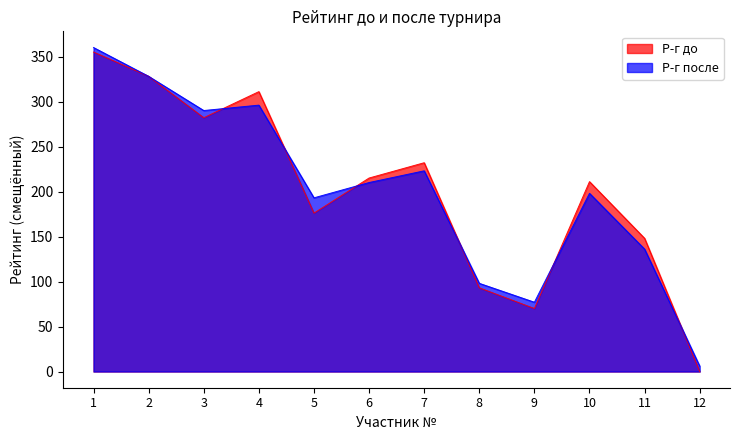

Reading right to left, extract all data points from this chart.

Р-г до: 12=0	11=148	10=211	9=70	8=93	7=232	6=215	5=176	4=311	3=282	2=328	1=355
Р-г после: 12=6	11=136	10=198	9=77	8=98	7=223	6=210	5=193	4=296	3=290	2=328	1=360